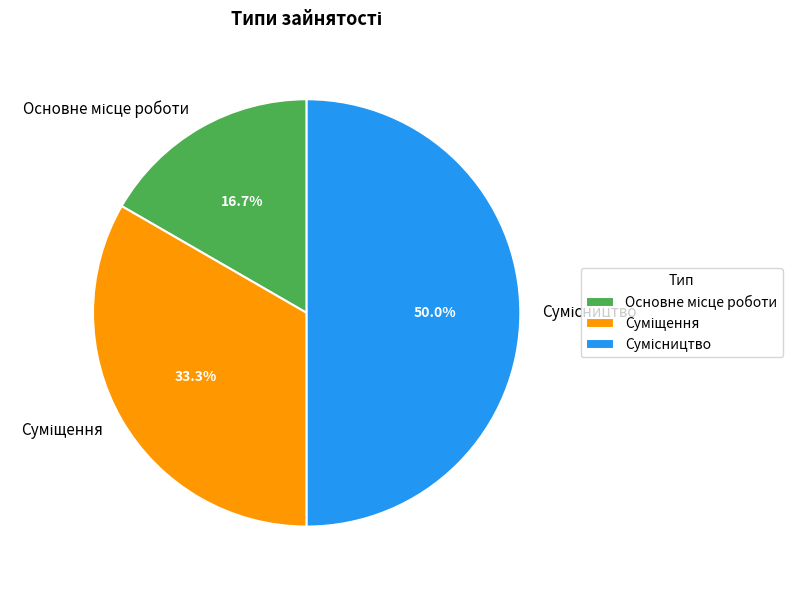

To the nearest percent, what portion does Суміщення represent?

33%